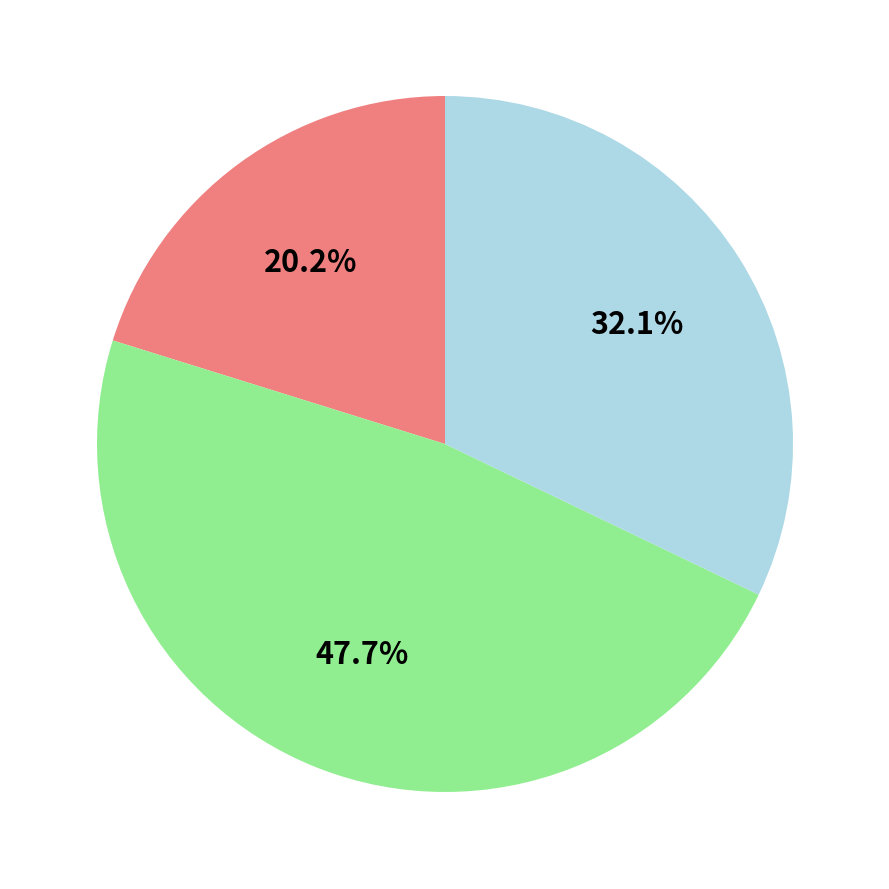

Does any single category account for the majority?

No